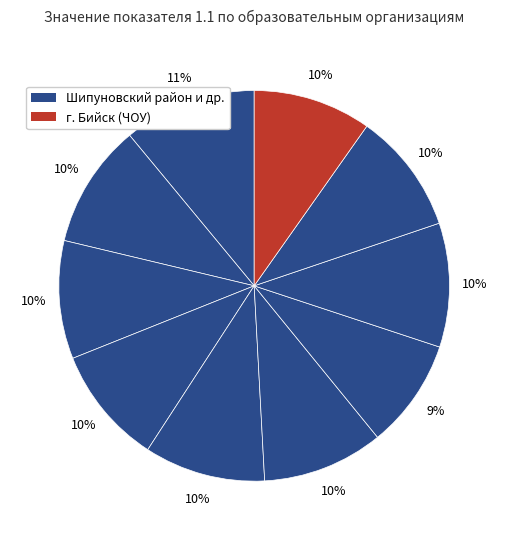

Rank the categories by value from highest to lowest.

1, 2, 8, 5, 6, 9, 3, 4, 10, 7